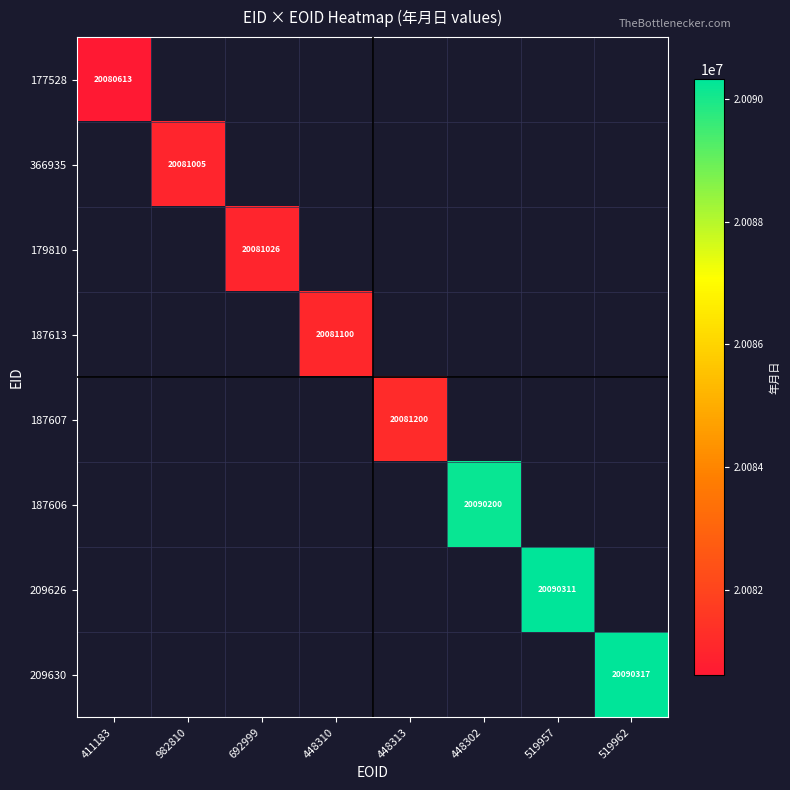

Between 411183 and 448310, which is larger?

448310